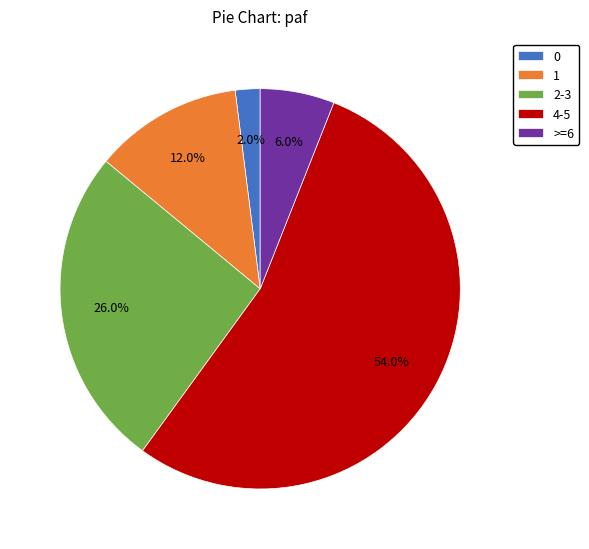

How much of the chart is everything except 0?

98.0%